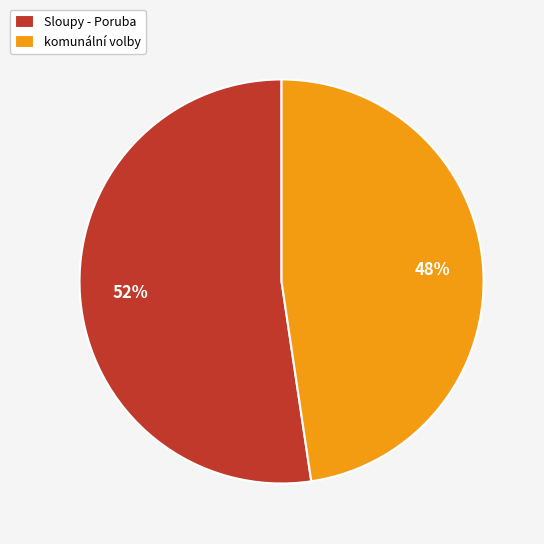

Does any single category account for the majority?

Yes